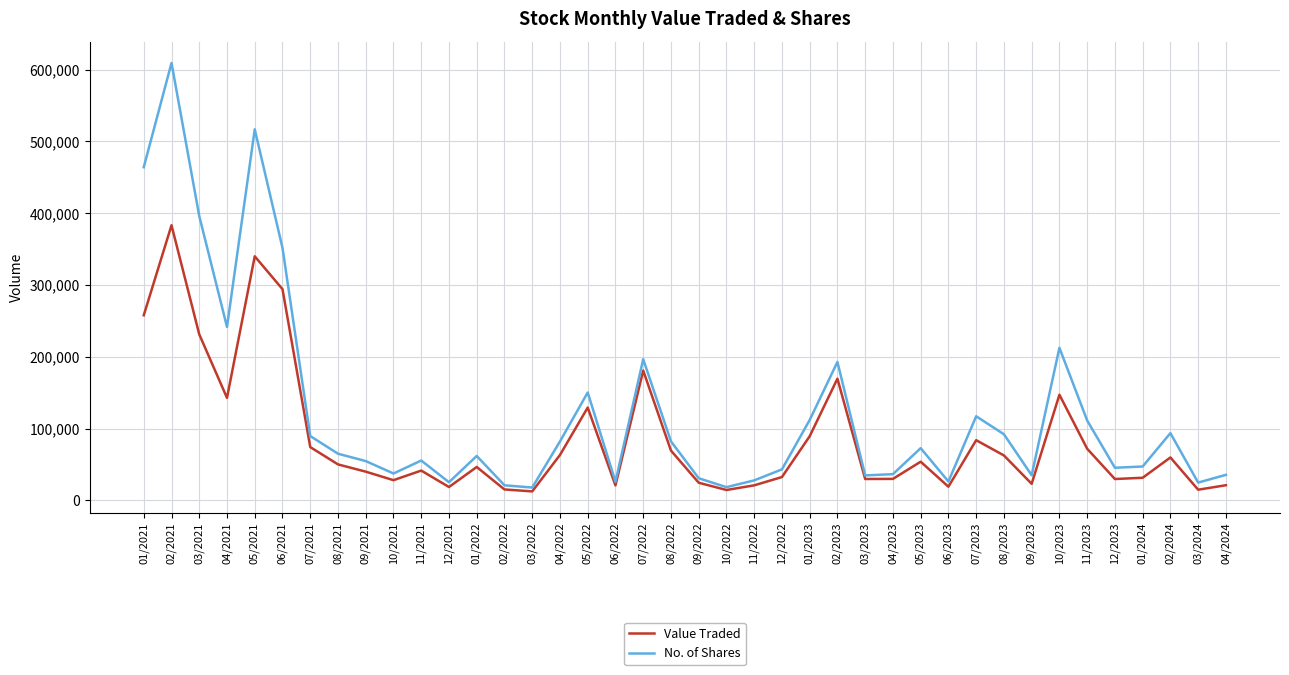

Where is No. of Shares nearest to the value 313625?

06/2021